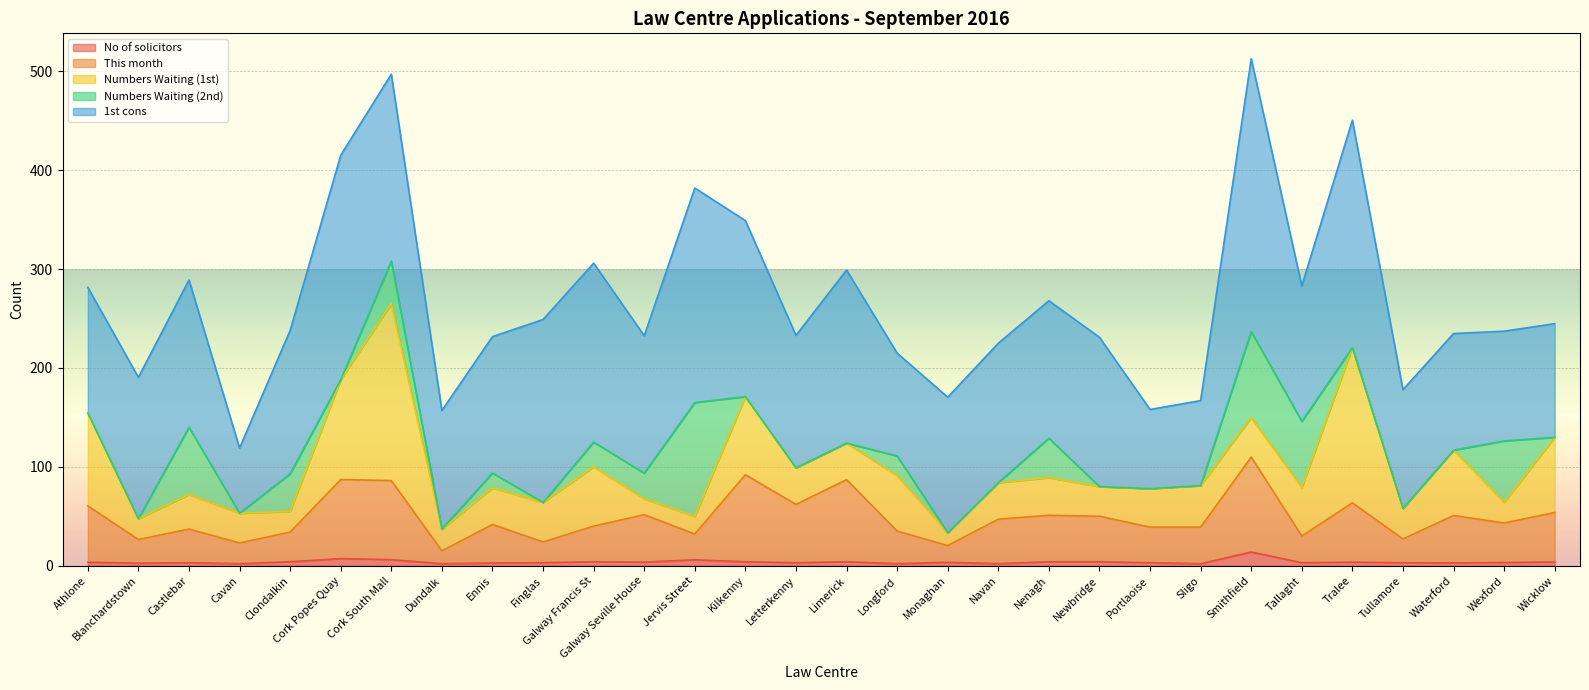

What is the difference between the maximum and minimum values in the 1st cons series?

210.0